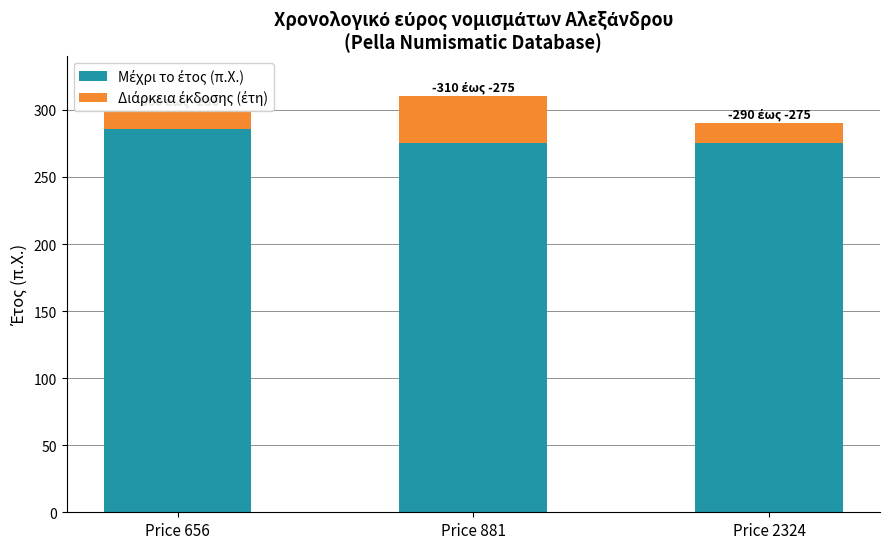

What is the maximum value shown in the chart?

286